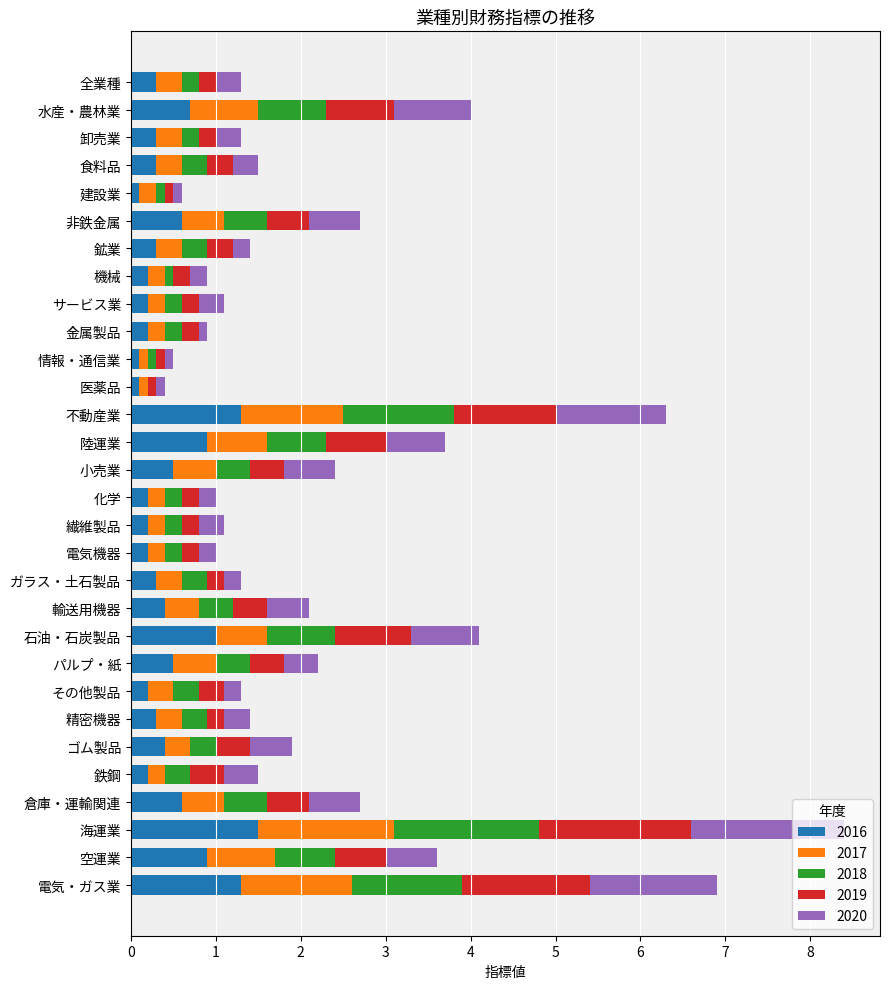

What are all the series names shown in the legend?

2016, 2017, 2018, 2019, 2020